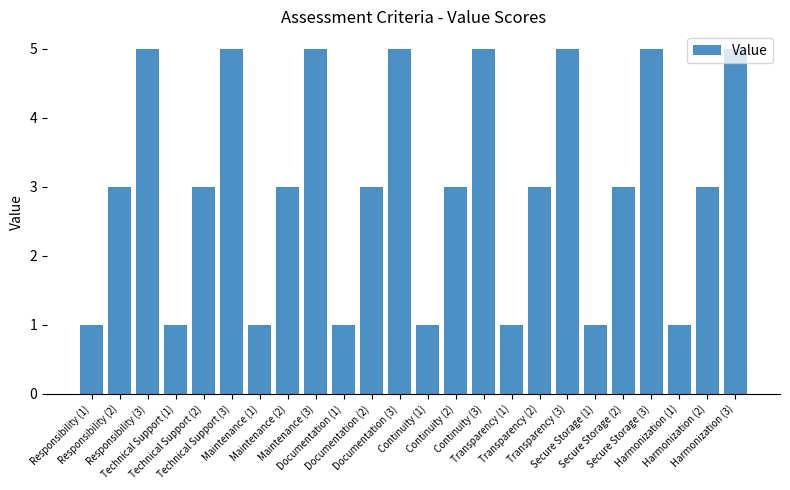

What is the sum of all values?

72